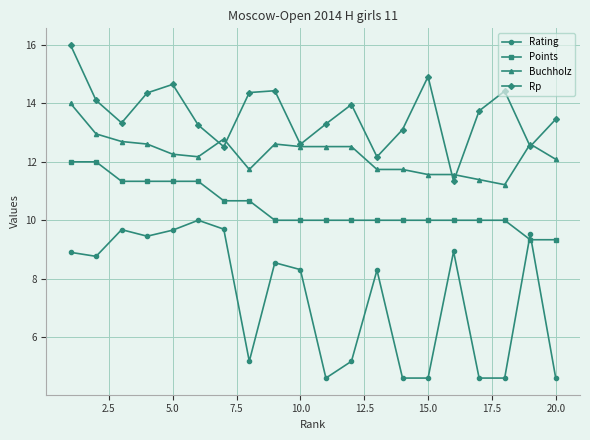

Rank the series by their average value, from highest to lowest.

Rp, Buchholz, Points, Rating